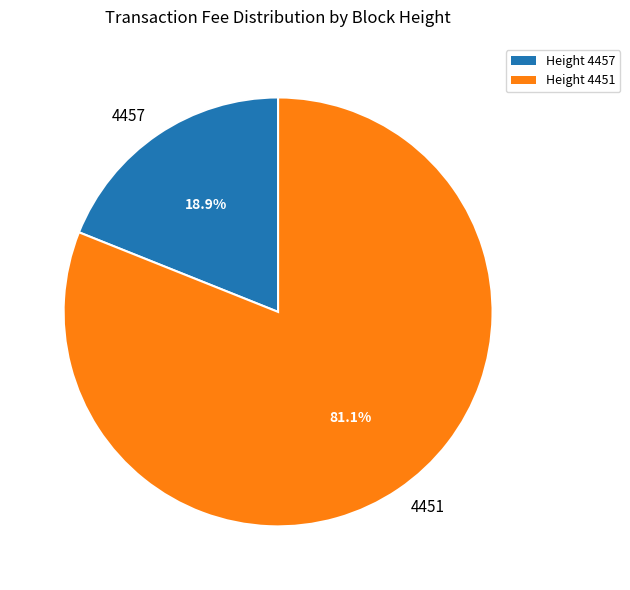

Which category has the smallest portion of the pie?

4457